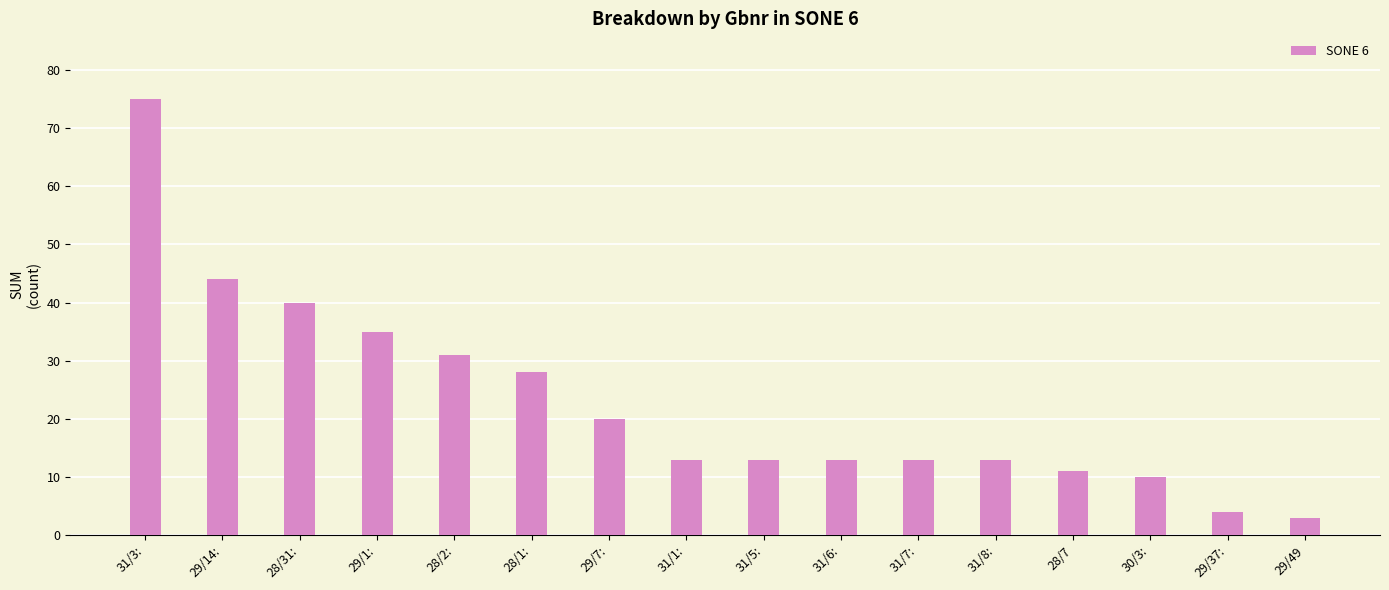

Reading left to right, list all the values displayed in this chart.

75	44	40	35	31	28	20	13	13	13	13	13	11	10	4	3